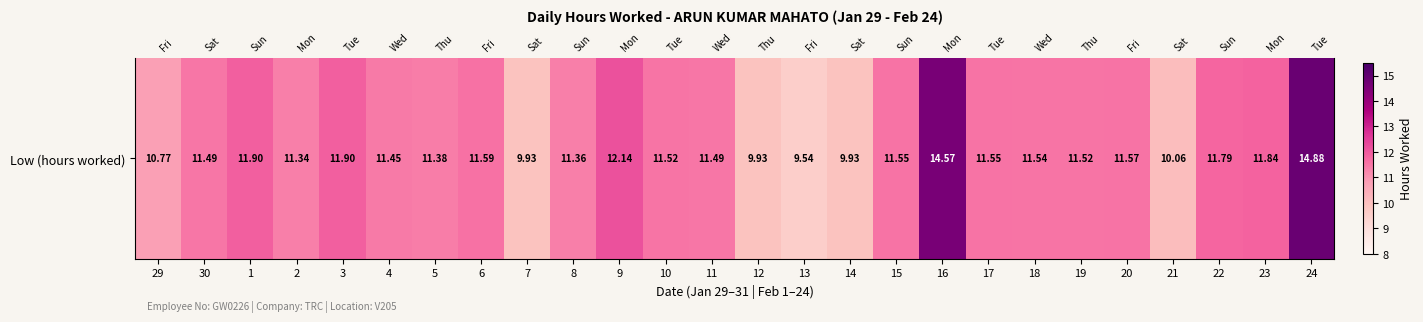

Where is the data nearest to the value 12?

1